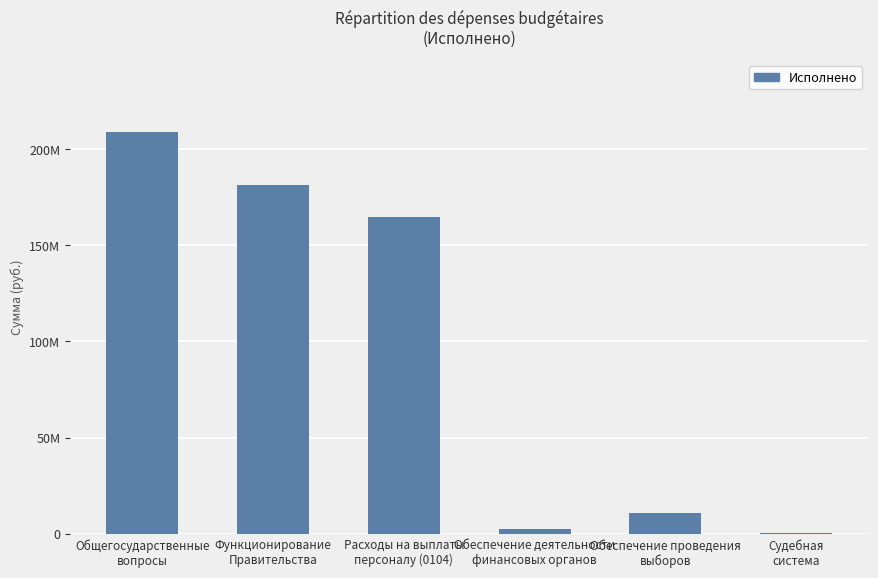

Reading right to left, transcribe all the data shown in this chart.

Судебная
система=198190.0	Обеспечение проведения
выборов=10862503.5	Обеспечение деятельности
финансовых органов=2312854.2	Расходы на выплаты
персоналу (0104)=164747807.7	Функционирование
Правительства=181664266.1	Общегосударственные
вопросы=208873030.6